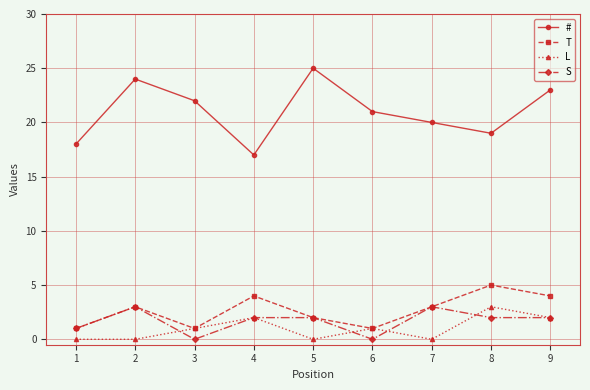

Does the chart display data point markers on the line(s)?

Yes